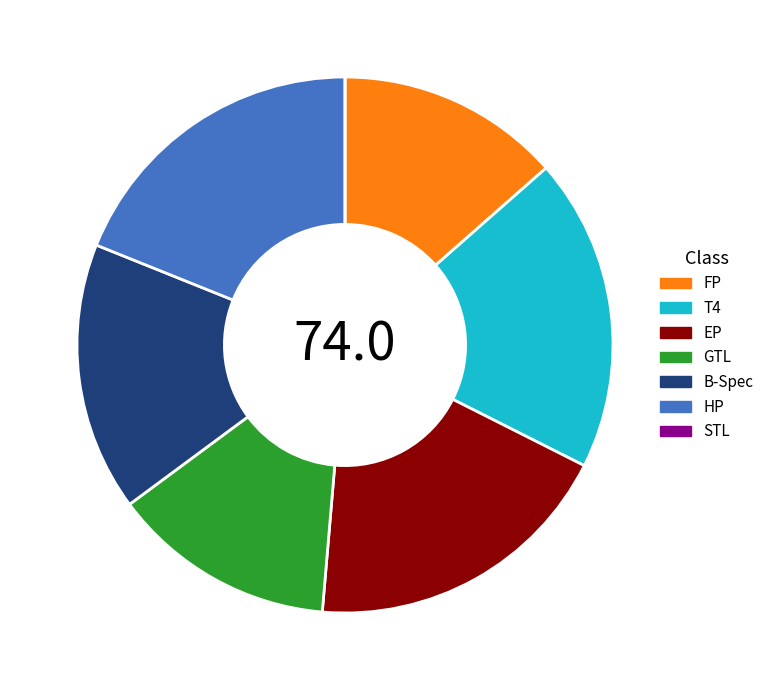

The EP slice represents 27% of the pie. True or false?

False